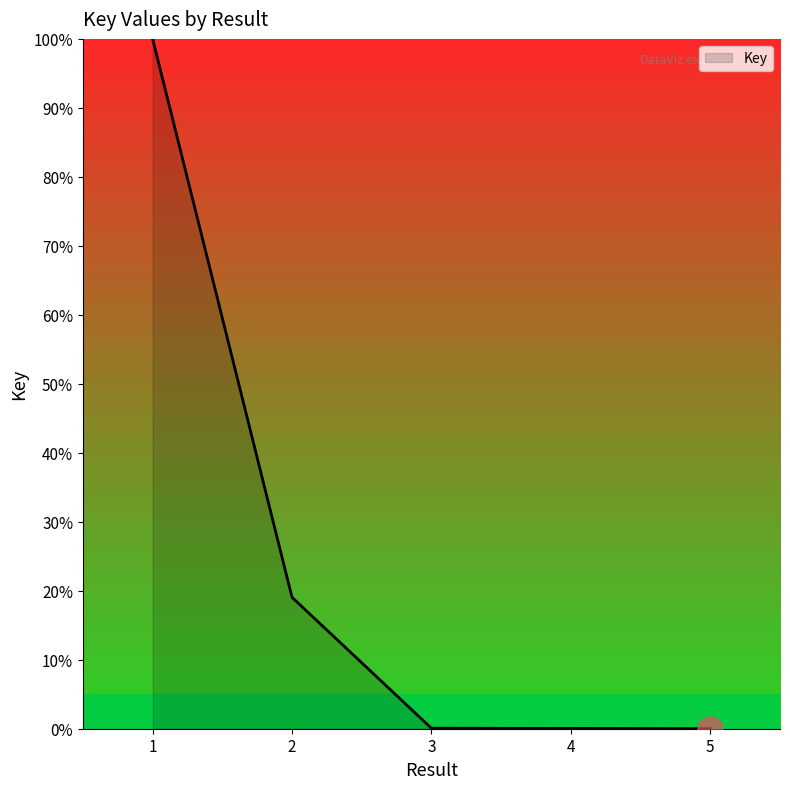

Count the number of data series in this chart.

1